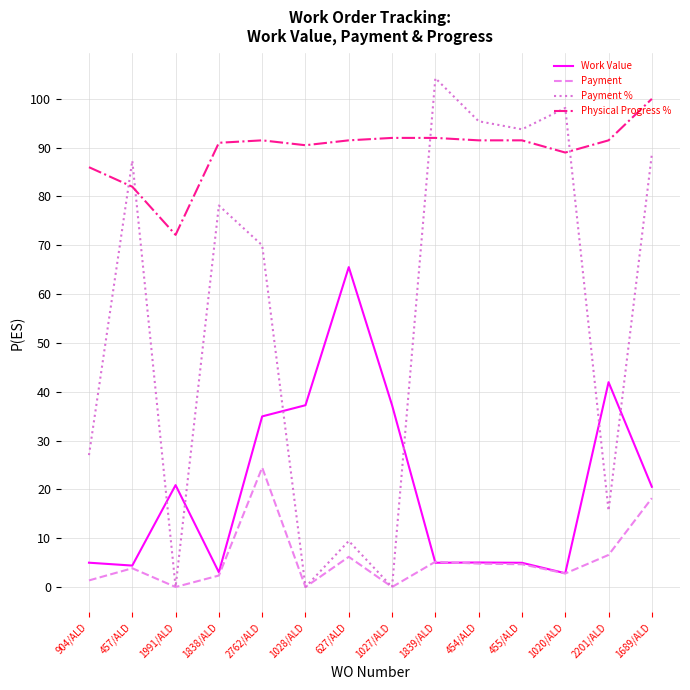

What value does the Payment % series have at 1020/ALD?

98.1